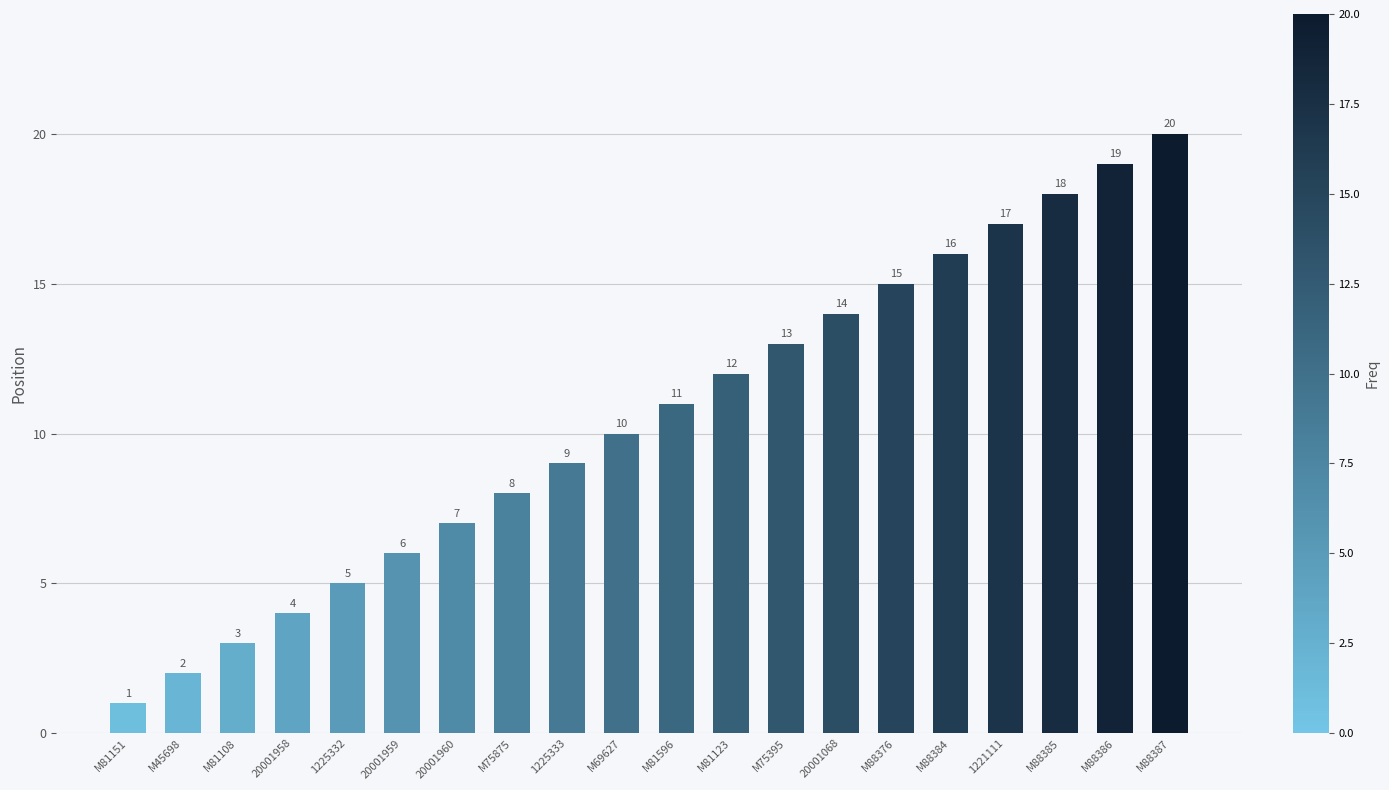

Approximately how many times larger is the value at 20001958 compared to M88376?

0.3